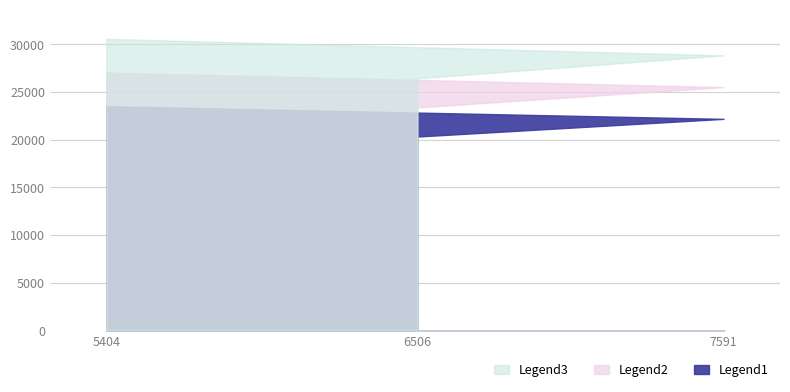

Is it true that Legend3 equals 44770.1 at 6506?

False